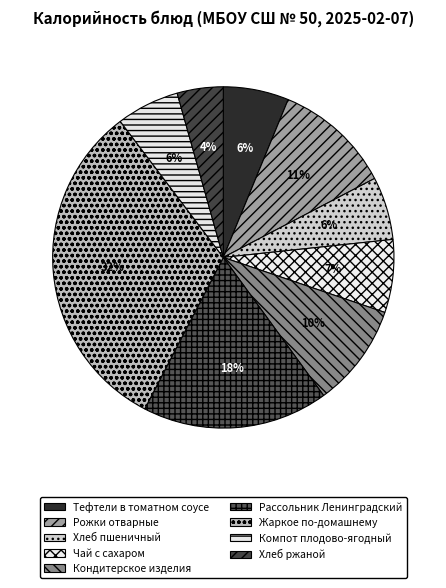

How many segments does this pie chart have?

9